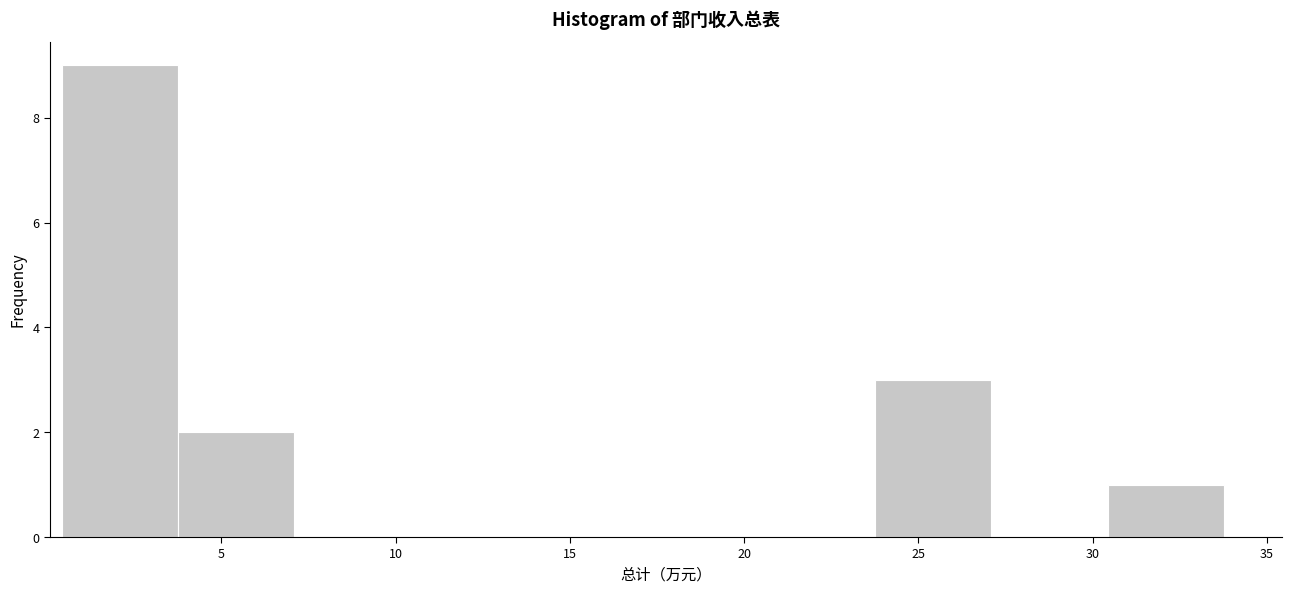

Over which range of the x-axis is the bar tallest?

0.5 to 4.0